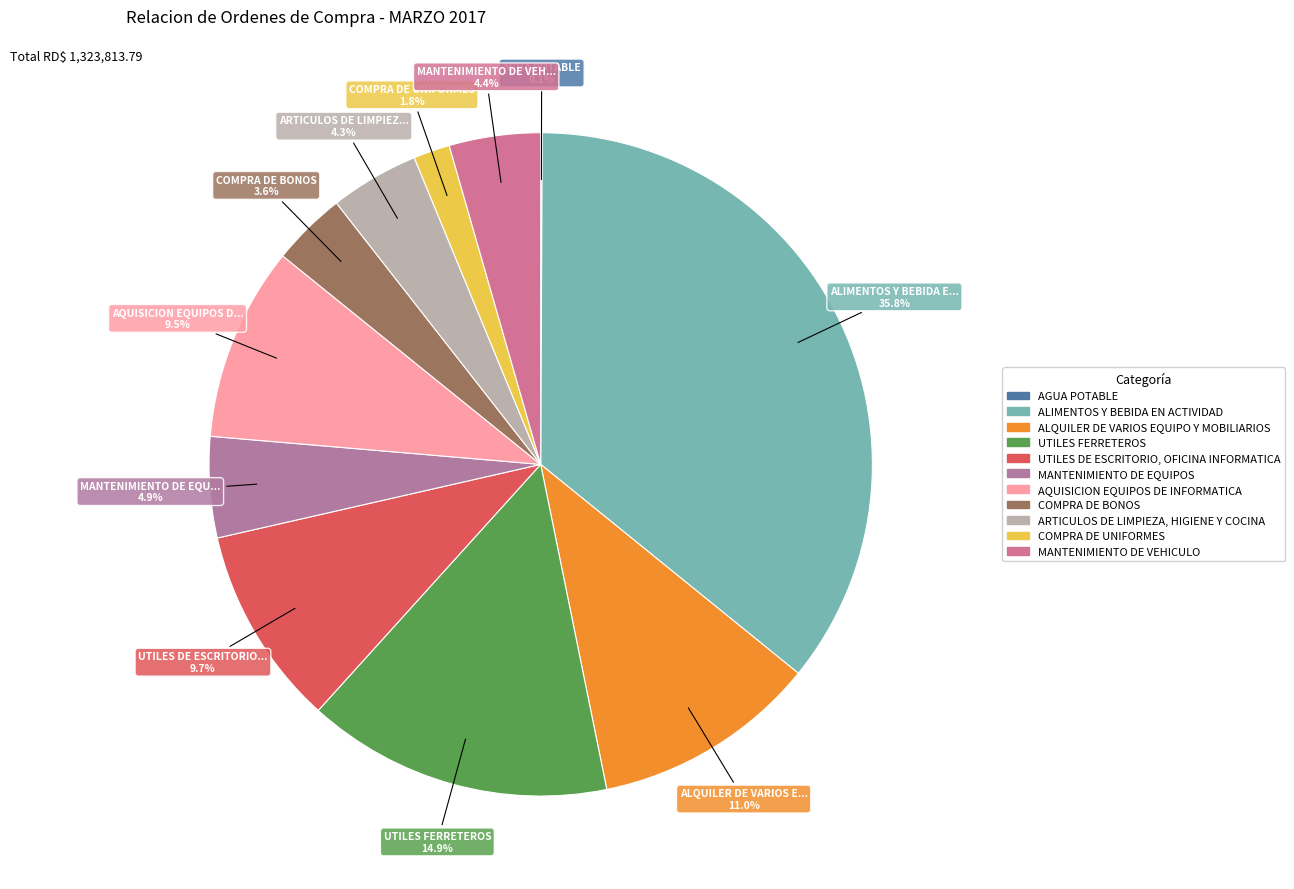

What is the total percentage of MANTENIMIENTO DE VEHICULO and UTILES DE ESCRITORIO, OFICINA INFORMATICA?

14.2%